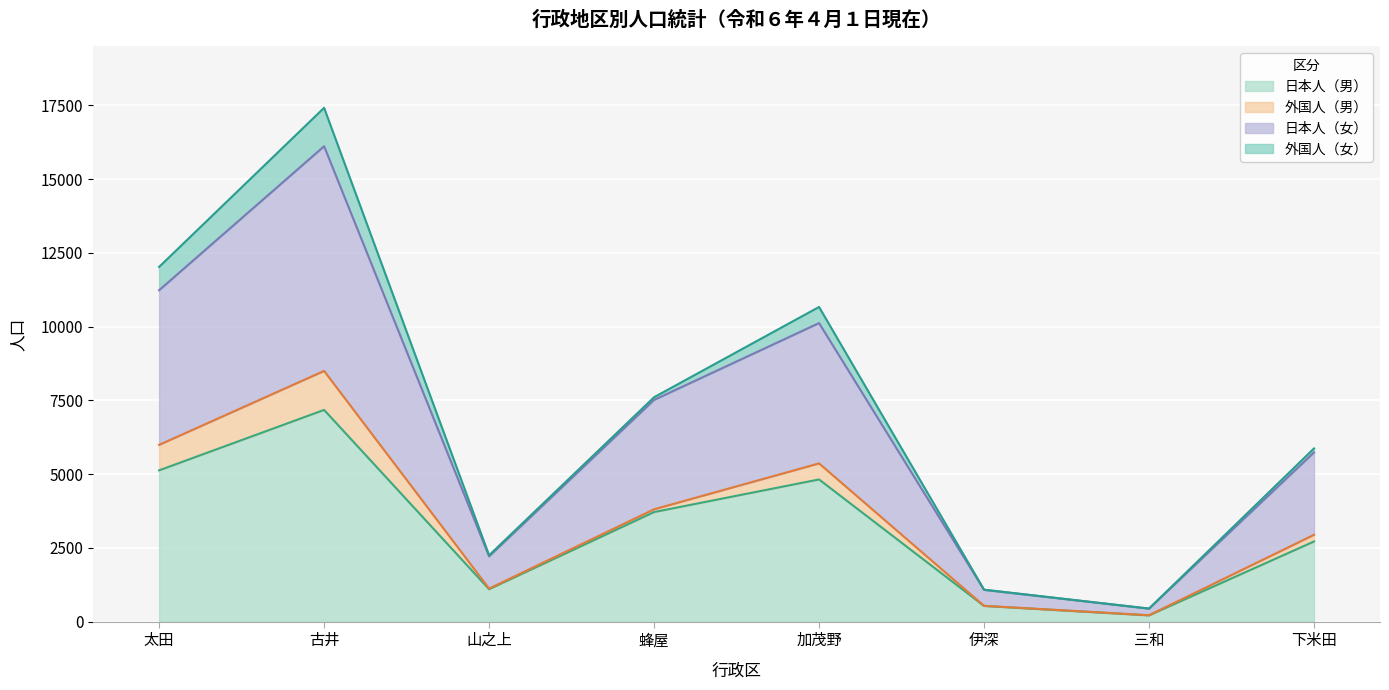

Which category has the lowest value in the 日本人（女） series?

三和